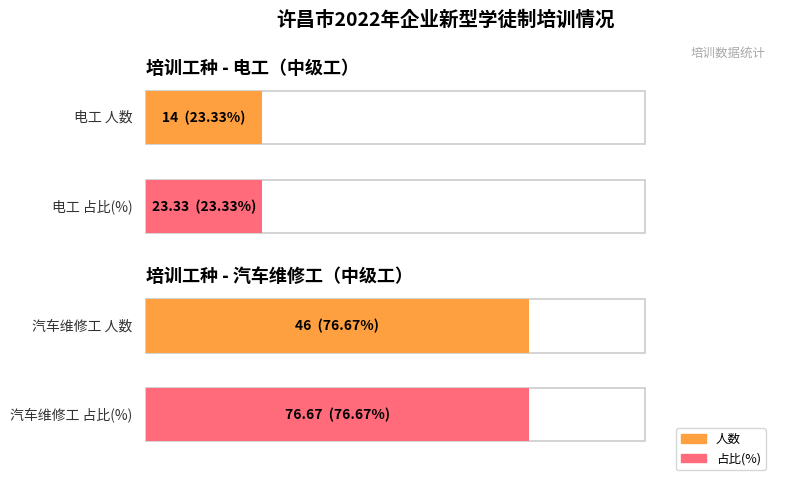

Count the number of categories in the chart.

2